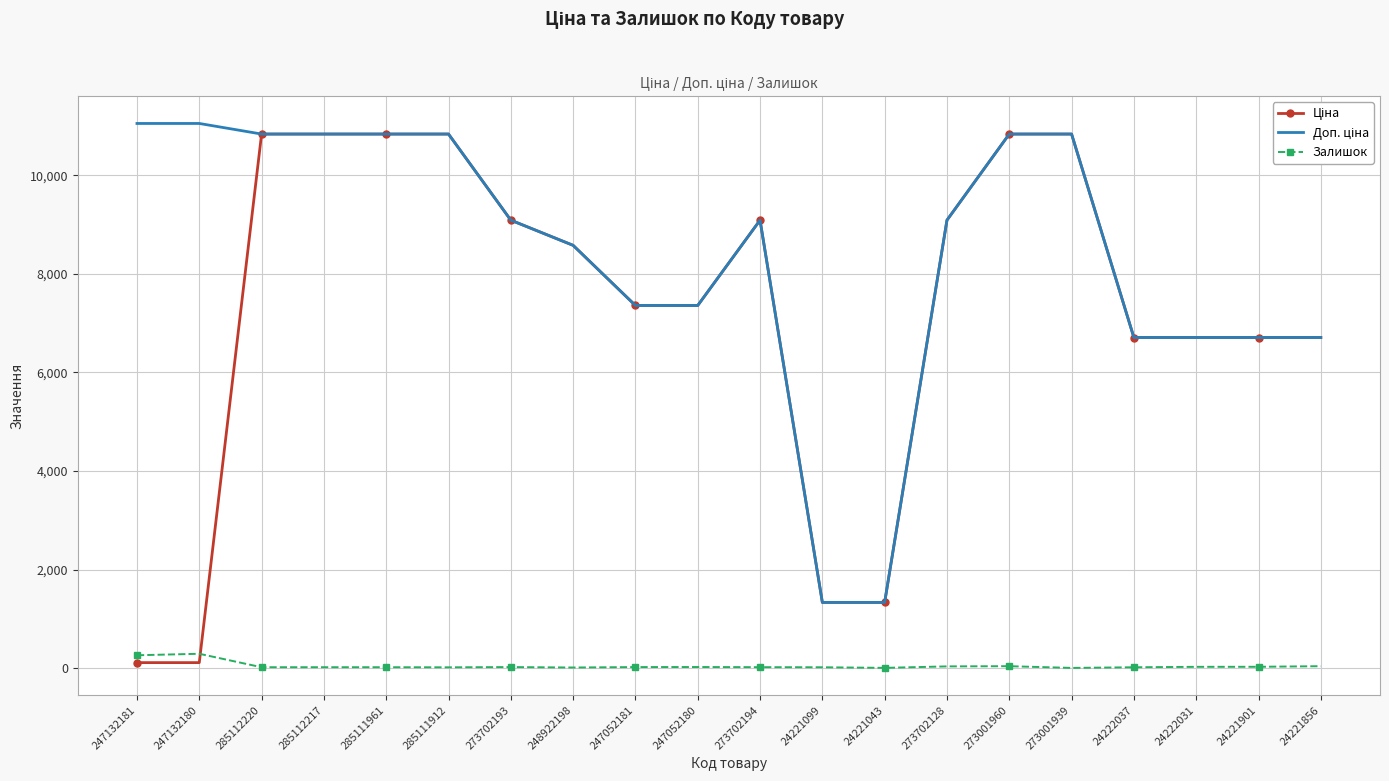

True or false: Залишок has a value of 38.0 at 273001960.

True